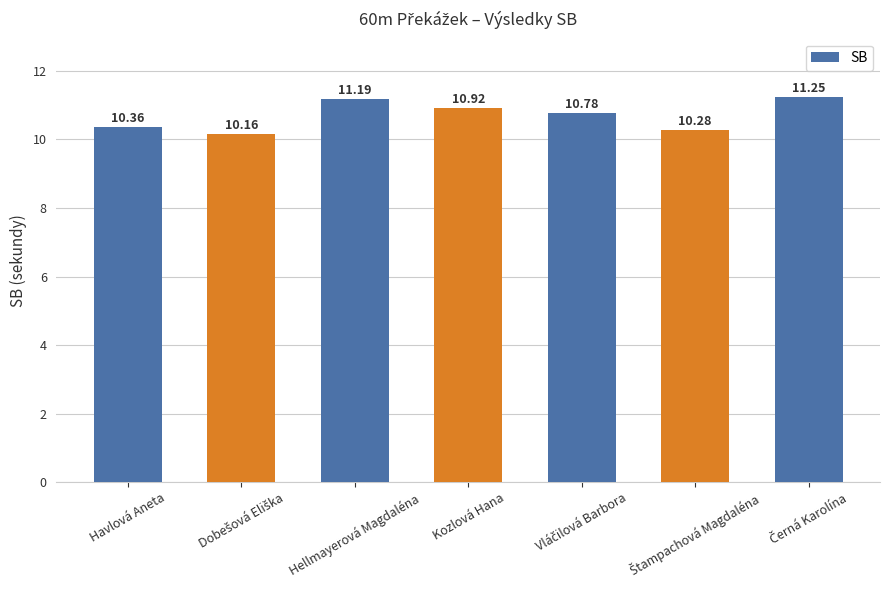

How many distinct data groups are displayed?

1